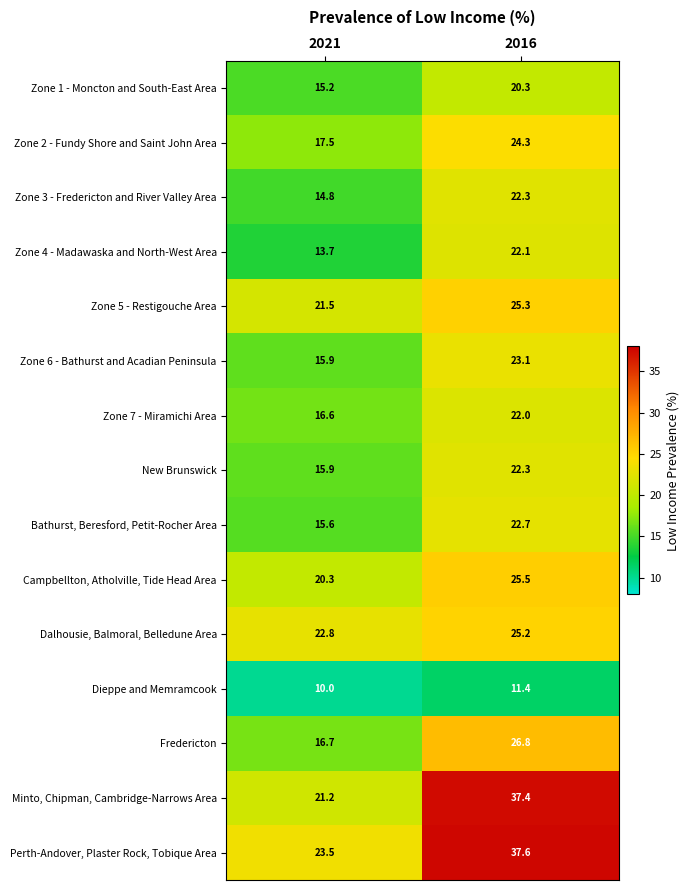

What is the spread (max minus min) of values at 2021?

13.5